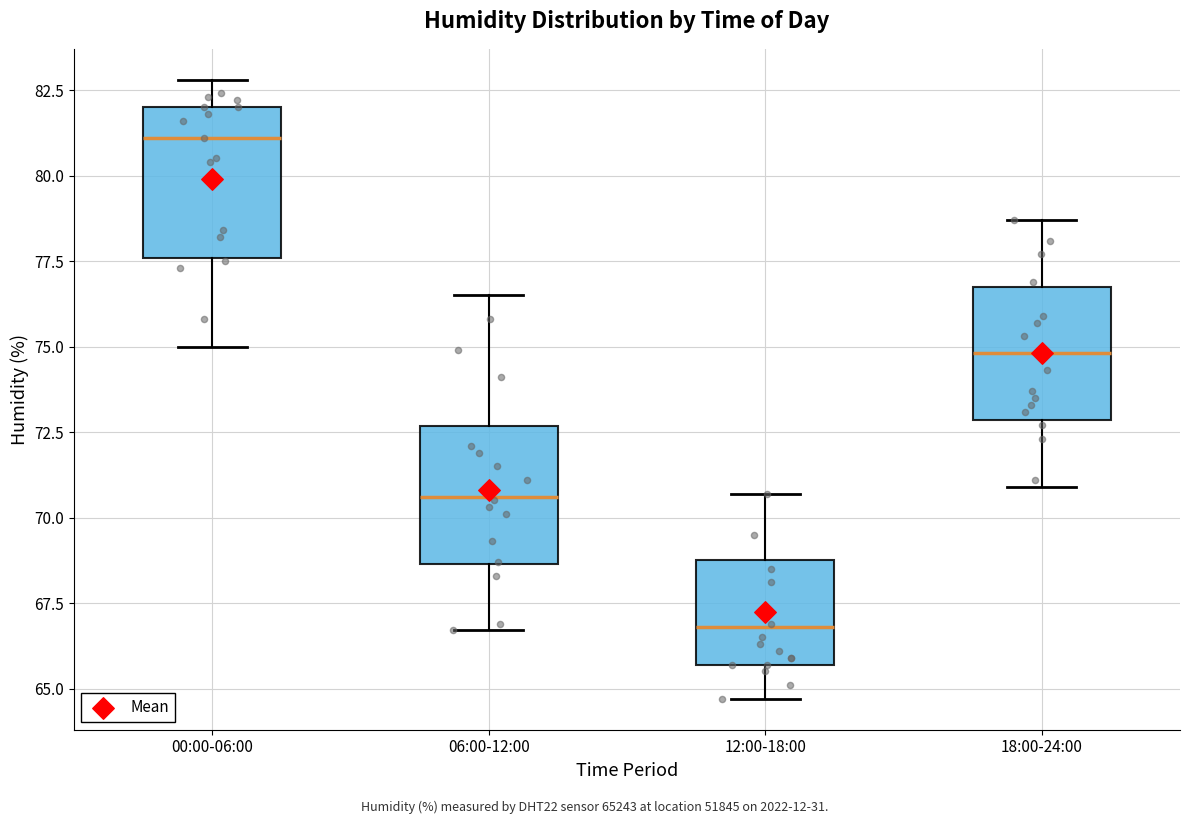

Reading left to right, transcribe this box plot: for each box, give where its median line is, the range the box spans, and where its two whiskers end, as read against the y-axis. The values are not printed on the chart, so give them approximately, as read against the axis.

00:00-06:00: median 81.0, box 77.5 to 82.0, whiskers 75.0 to 83.0
06:00-12:00: median 70.5, box 68.5 to 72.5, whiskers 66.5 to 76.5
12:00-18:00: median 67.0, box 65.5 to 69.0, whiskers 64.5 to 70.5
18:00-24:00: median 75.0, box 73.0 to 77.0, whiskers 71.0 to 78.5